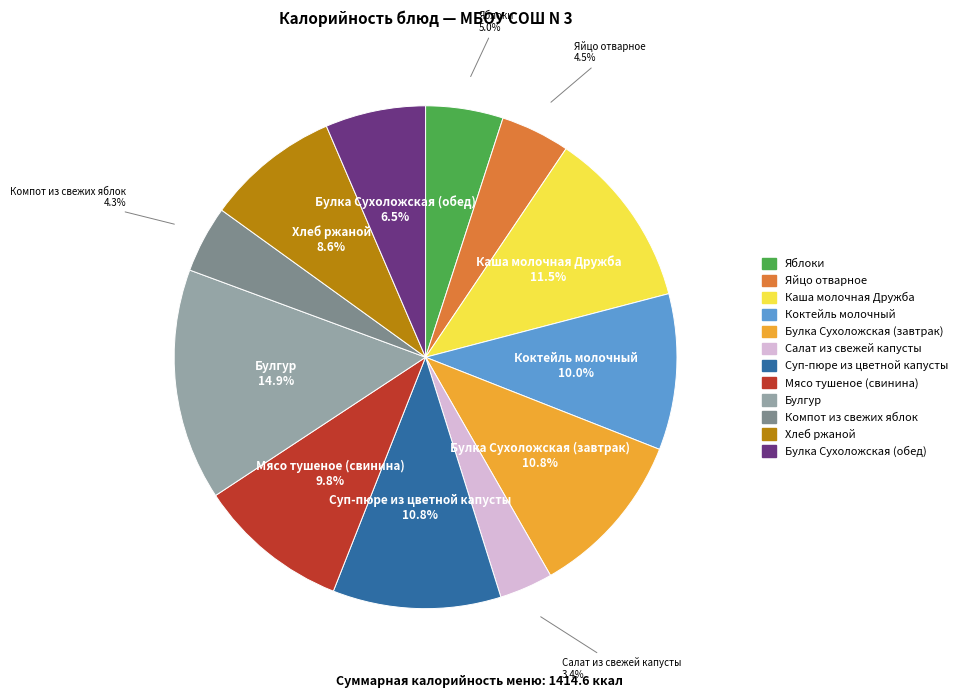

Which category has the smallest portion of the pie?

Салат из свежей капусты